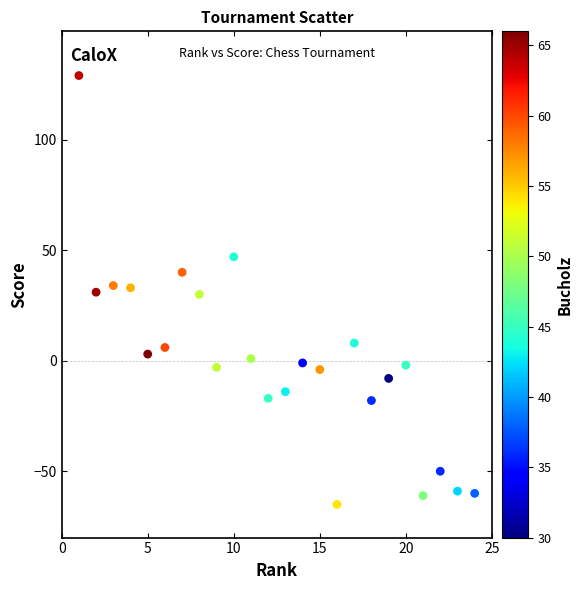

What is the range of X values (max minus min)?

23